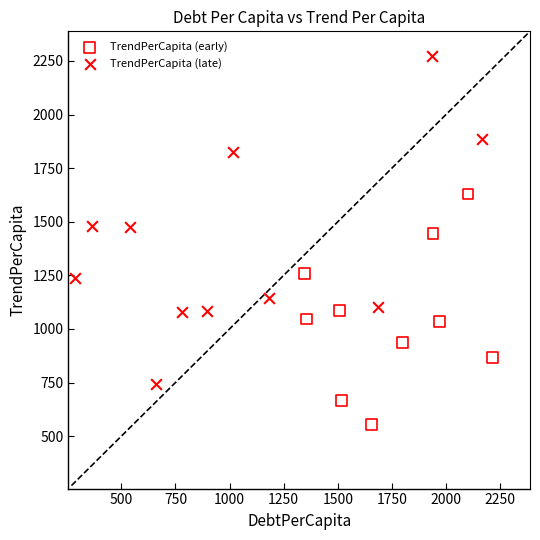

Which series reaches the minimum Y coordinate?

TrendPerCapita (early)